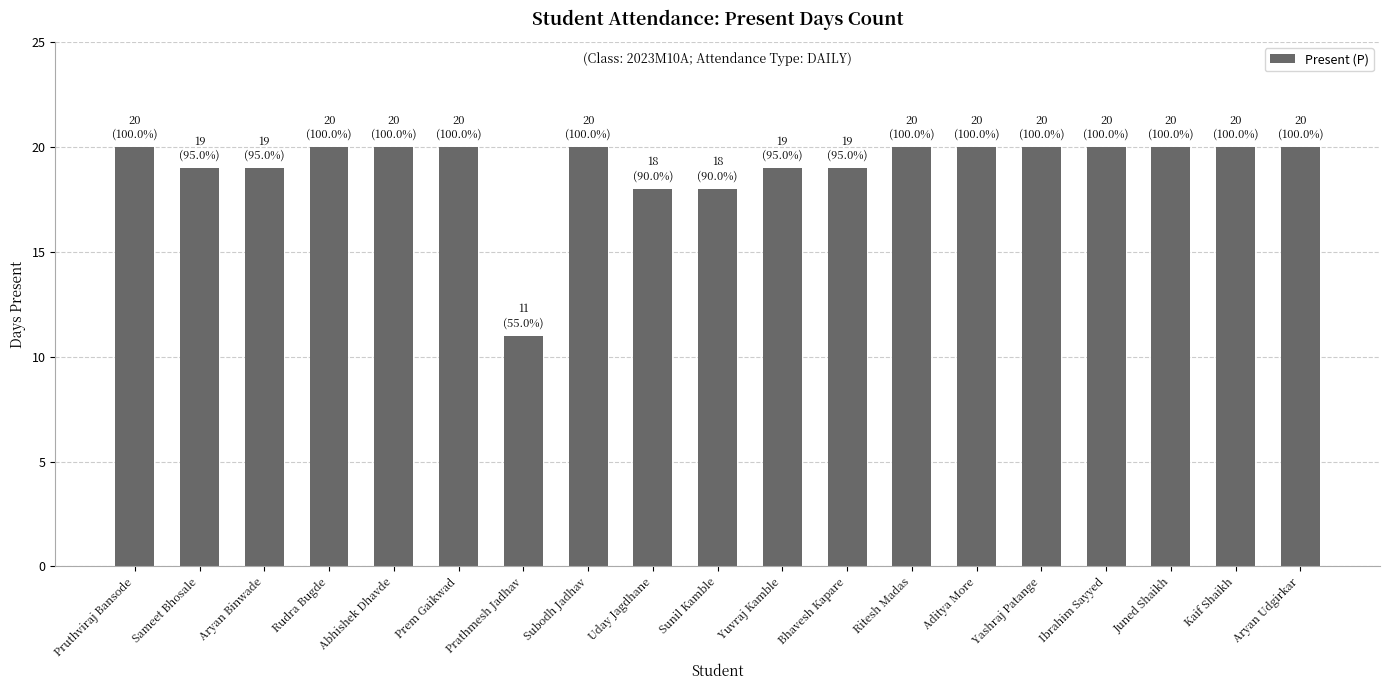

What is the difference between the maximum and minimum values?

9